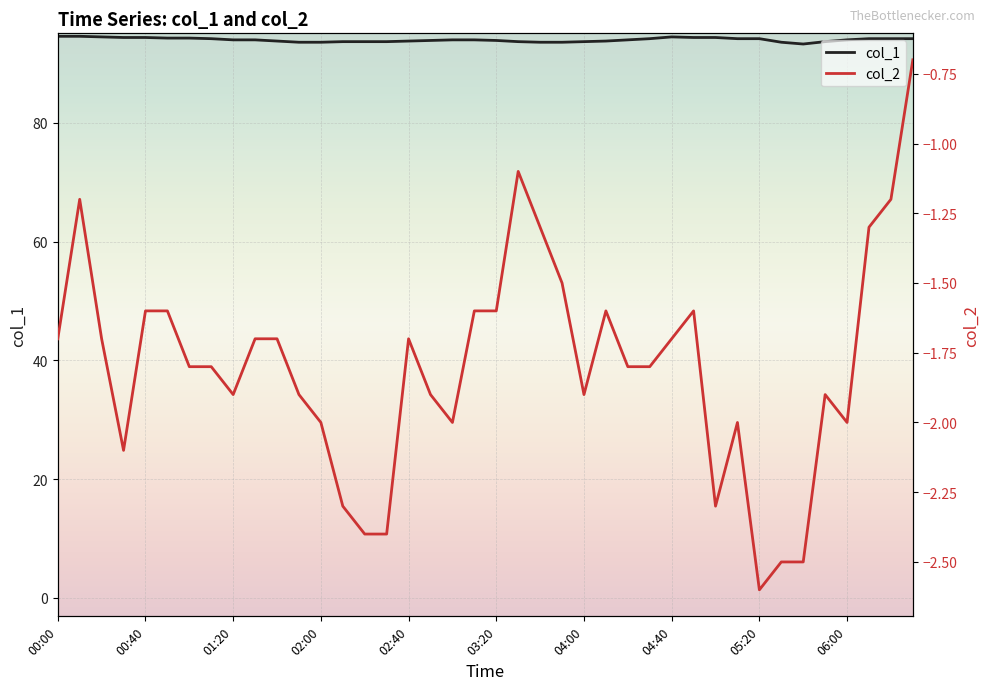

Where is col_1 nearest to the value 93?

34